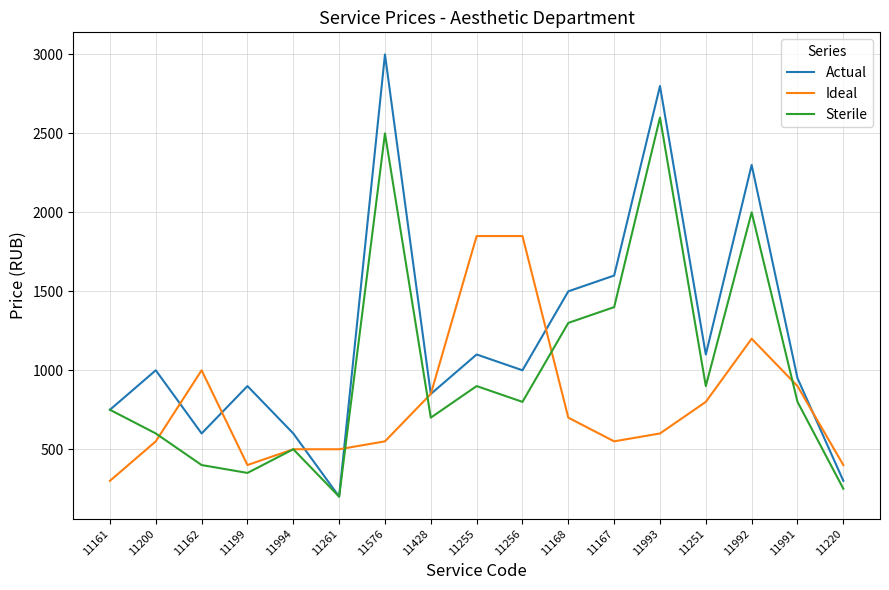

What is the total value across all series at 11992?

5500